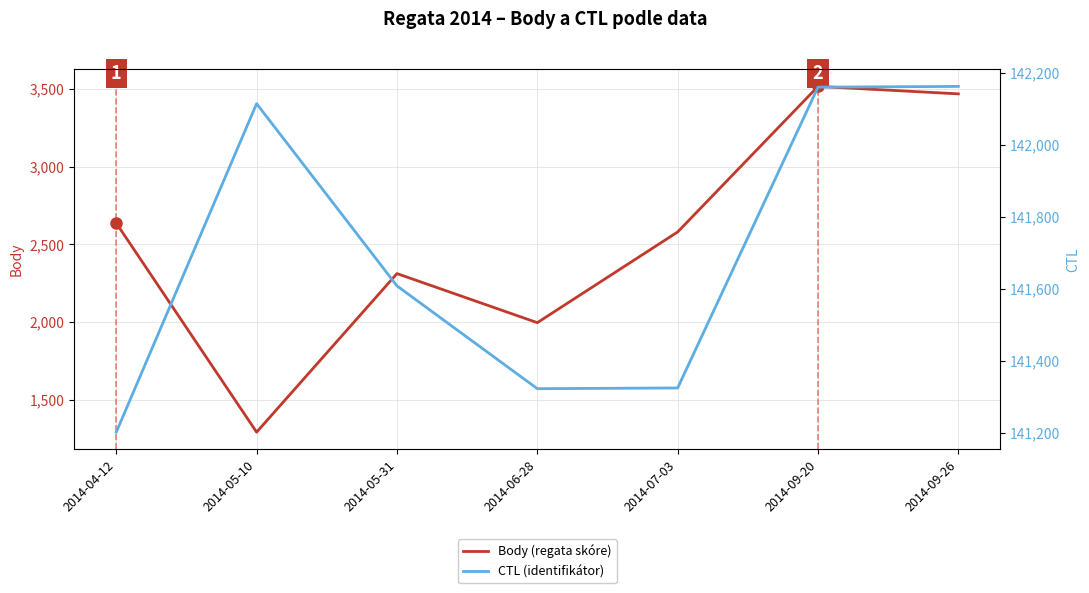

True or false: Body (regata skóre) and CTL (identifikátor) intersect in this chart.

False